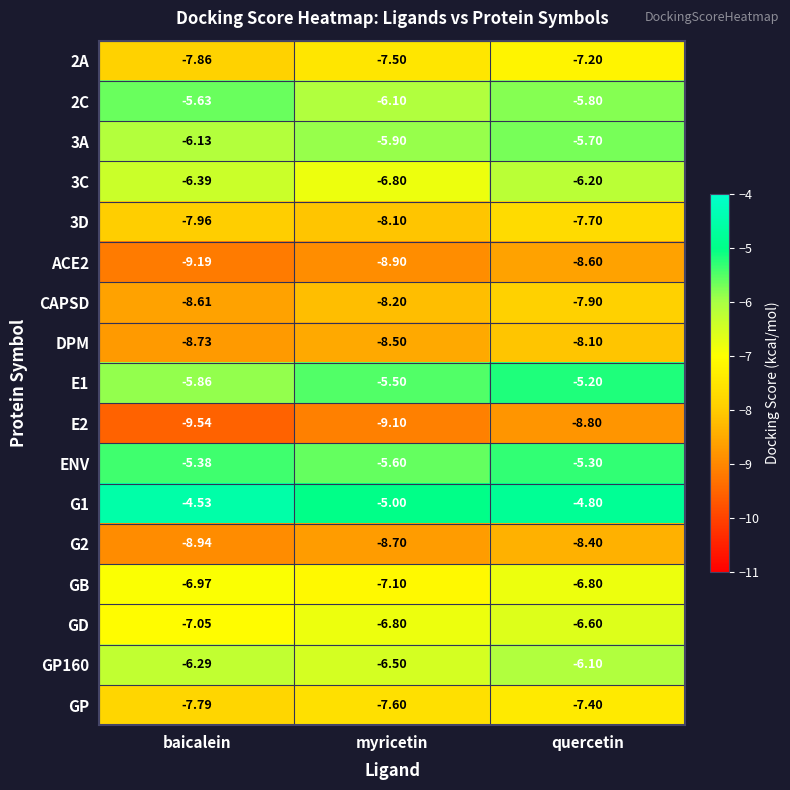

At which label is GD closest to -6?

quercetin